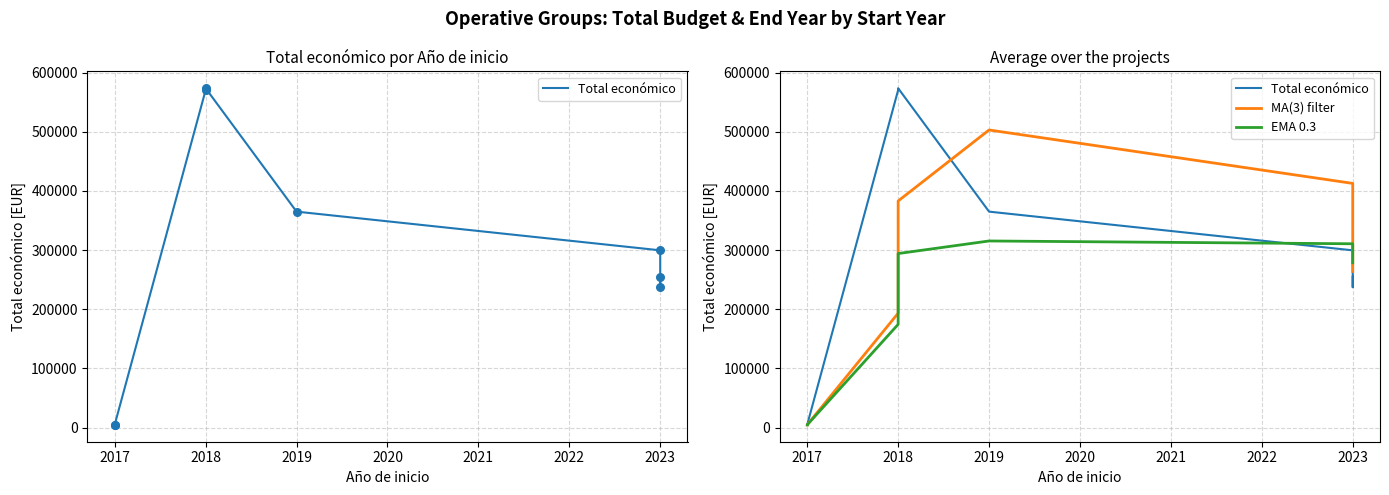

At how many categories does at least one series exceed 48714?

6